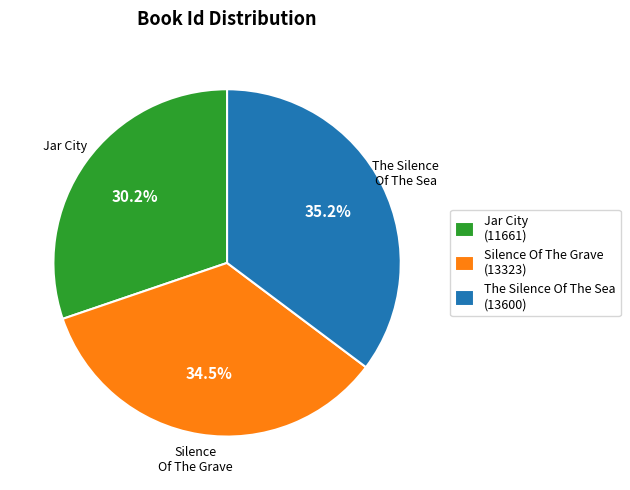

Is it true that The Silence Of The Sea is 35% of the pie?

True